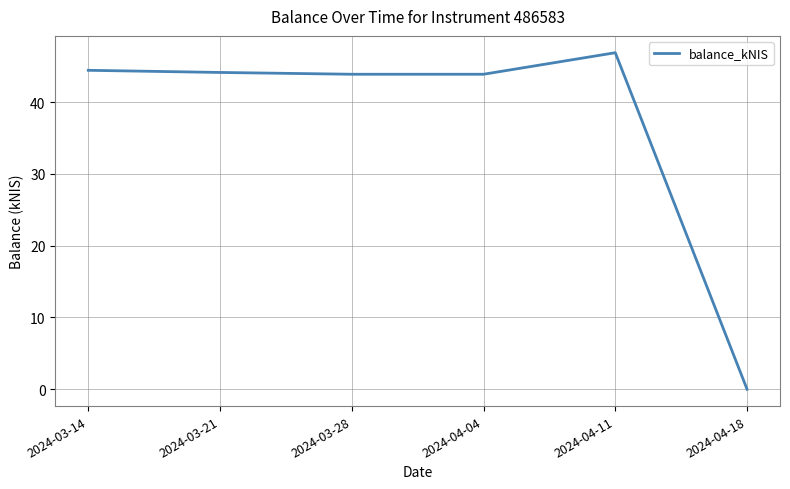

Reading left to right, transcribe all the data shown in this chart.

44.4	44.1	43.9	43.9	46.9	0.0